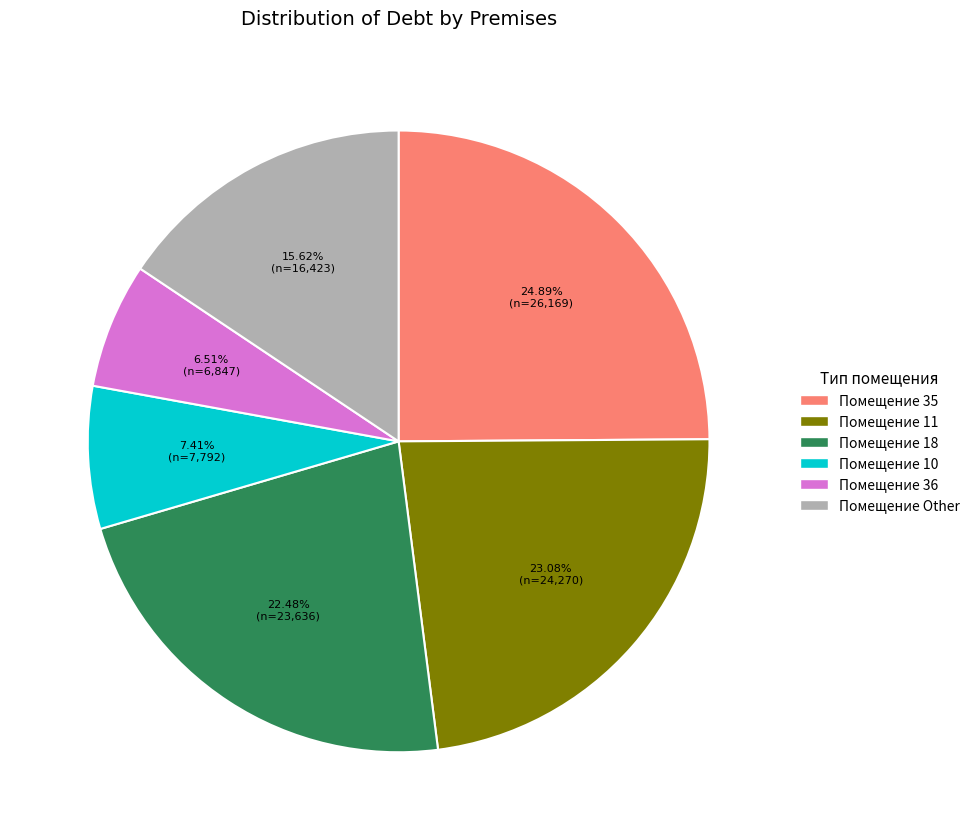

Is the sum of Помещение 36 and Помещение 35 greater than half?

No